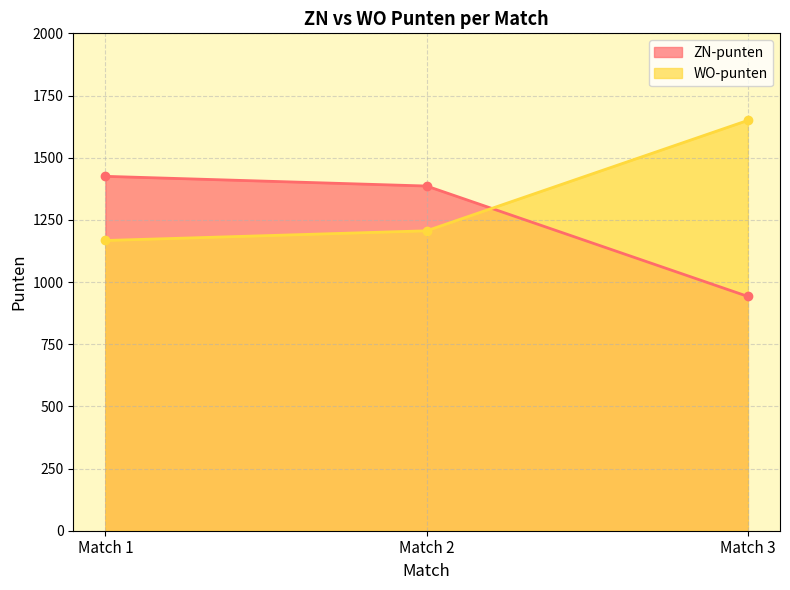

What is the minimum value for ZN-punten?

942